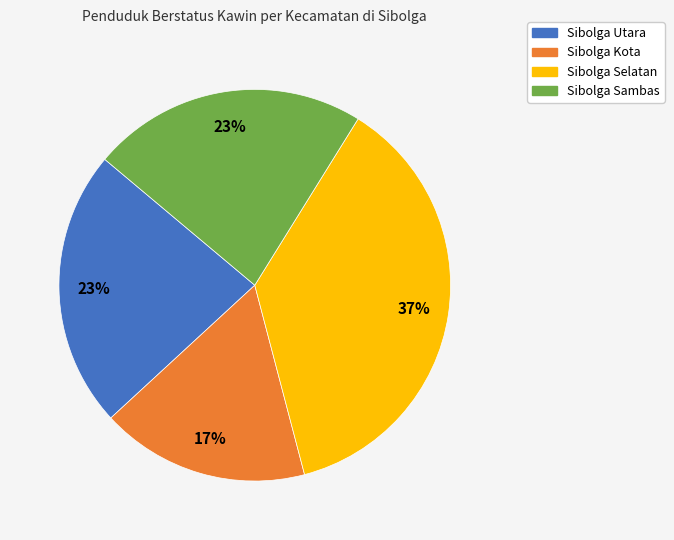

Is Sibolga Sambas the majority of the pie?

No